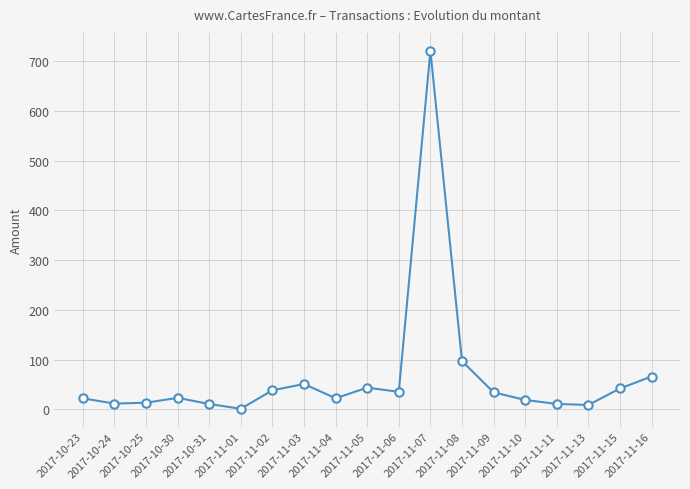

What position from the left is 2017-11-15?

18